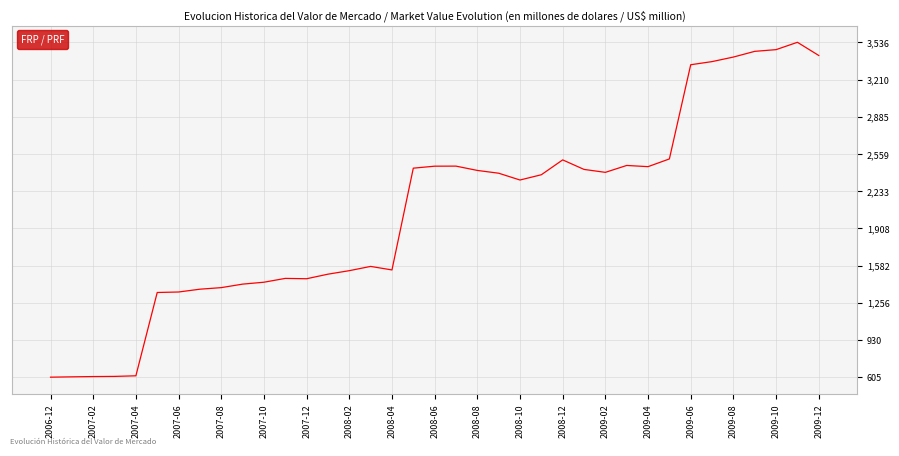

What is the difference between the maximum and minimum values?

2931.6